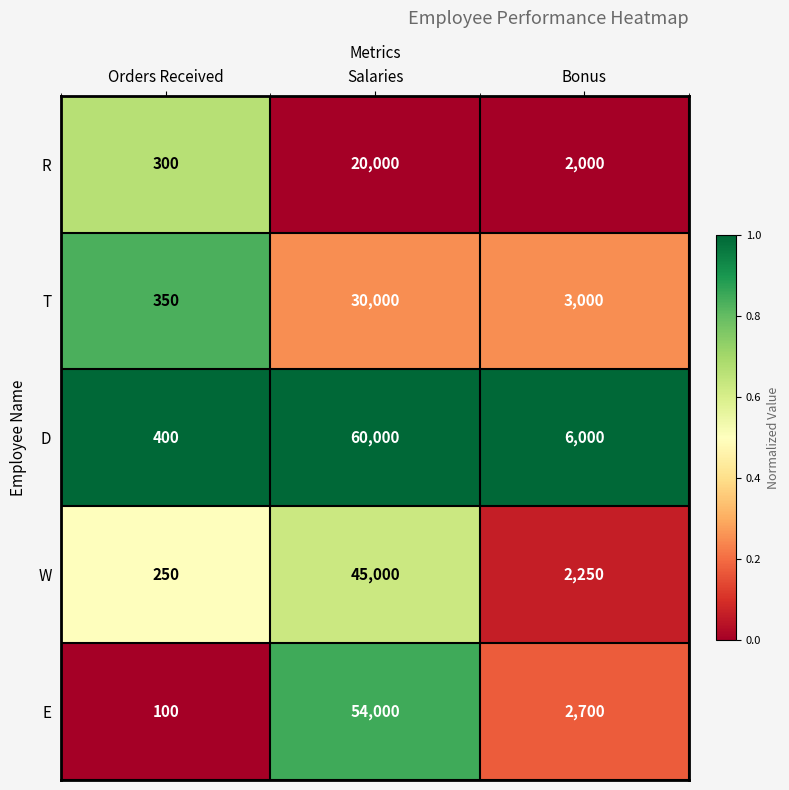

Which series has the widest spread of values?

D